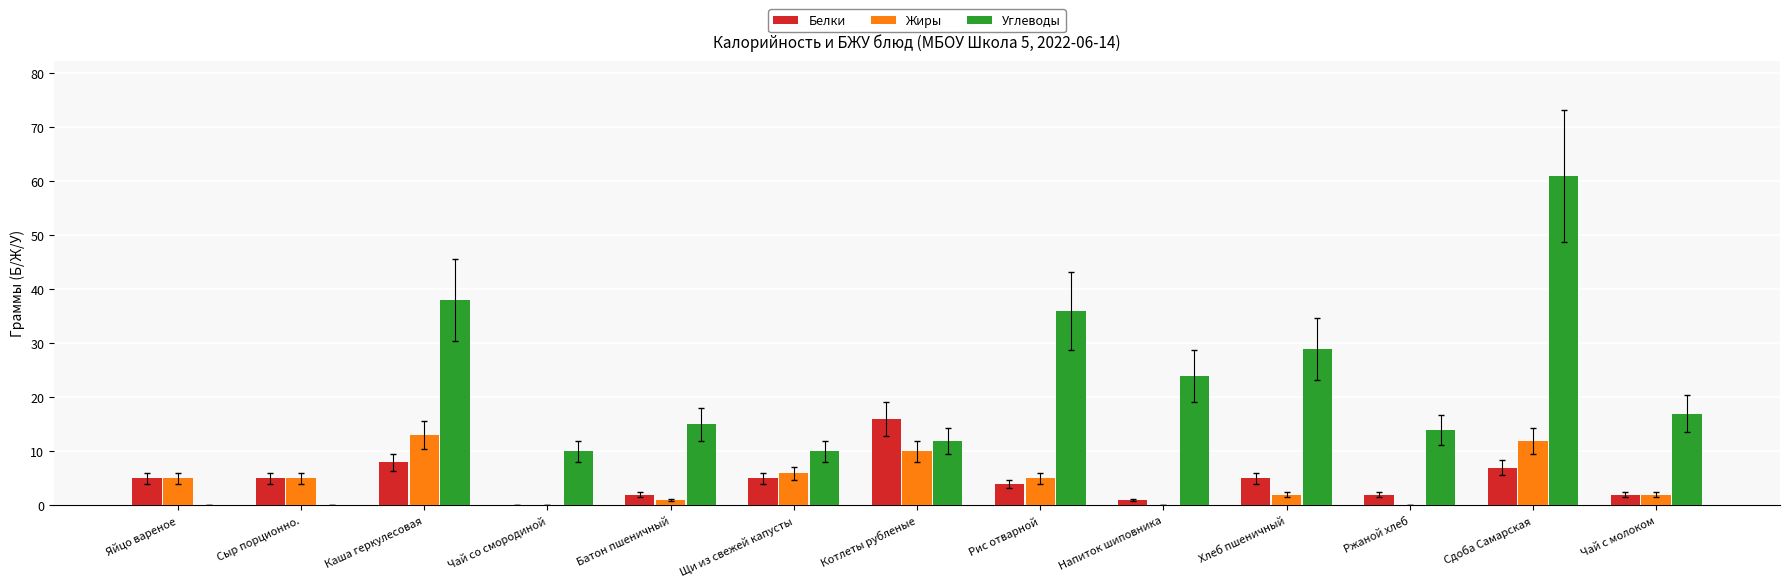

Is the value of Углеводы at Каша геркулесовая greater than the value of Жиры at Каша геркулесовая?

Yes